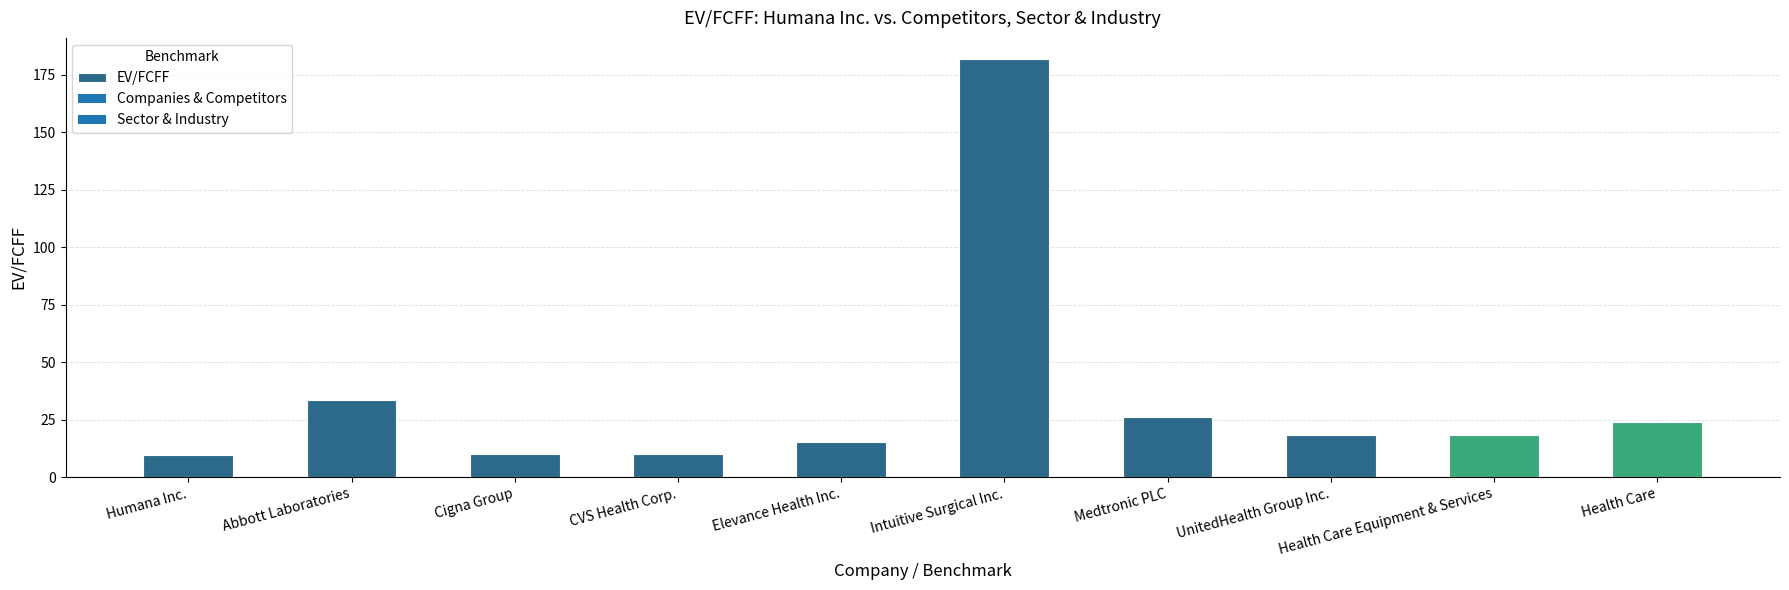

What is the difference between the maximum and minimum values?

172.2